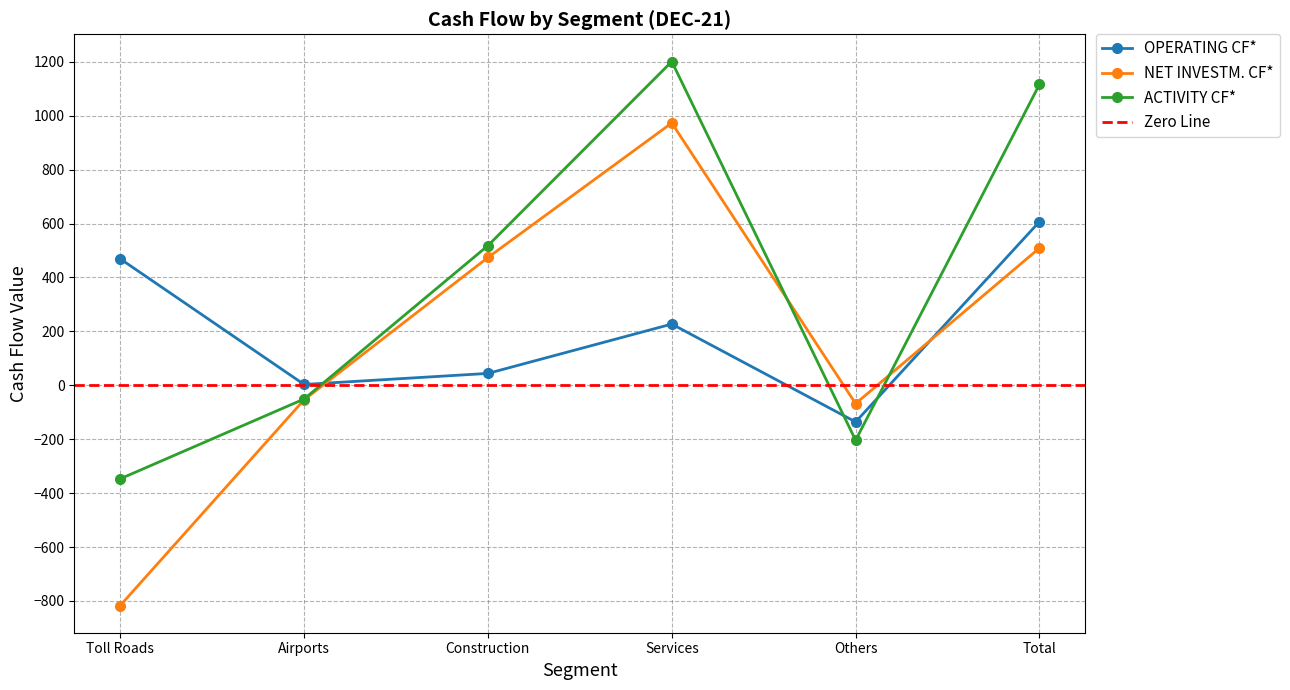

How many data points in ACTIVITY CF* are less than 518?

3